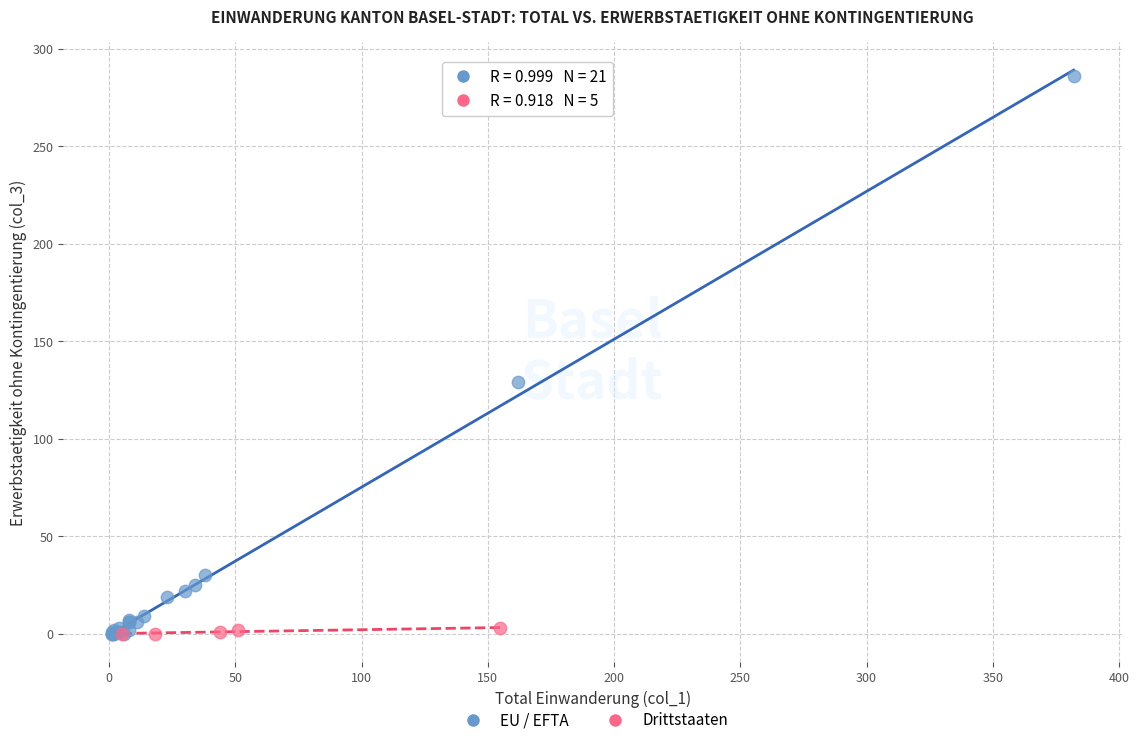

Which series has the widest spread of Y values?

EU / EFTA